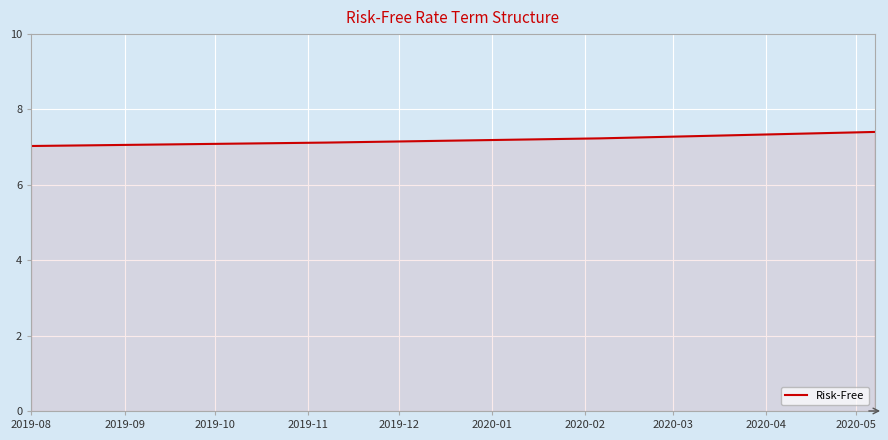

What is the minimum value shown in the chart?

7.0